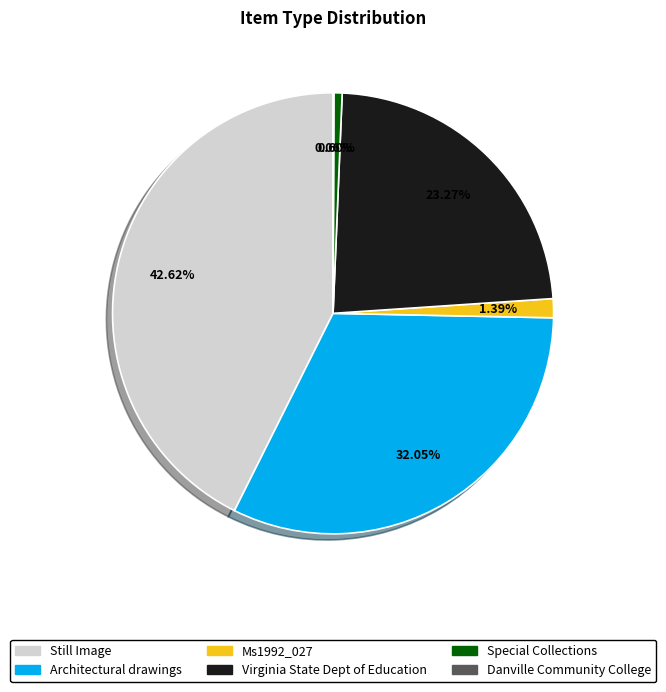

Is there a majority slice in this chart?

No